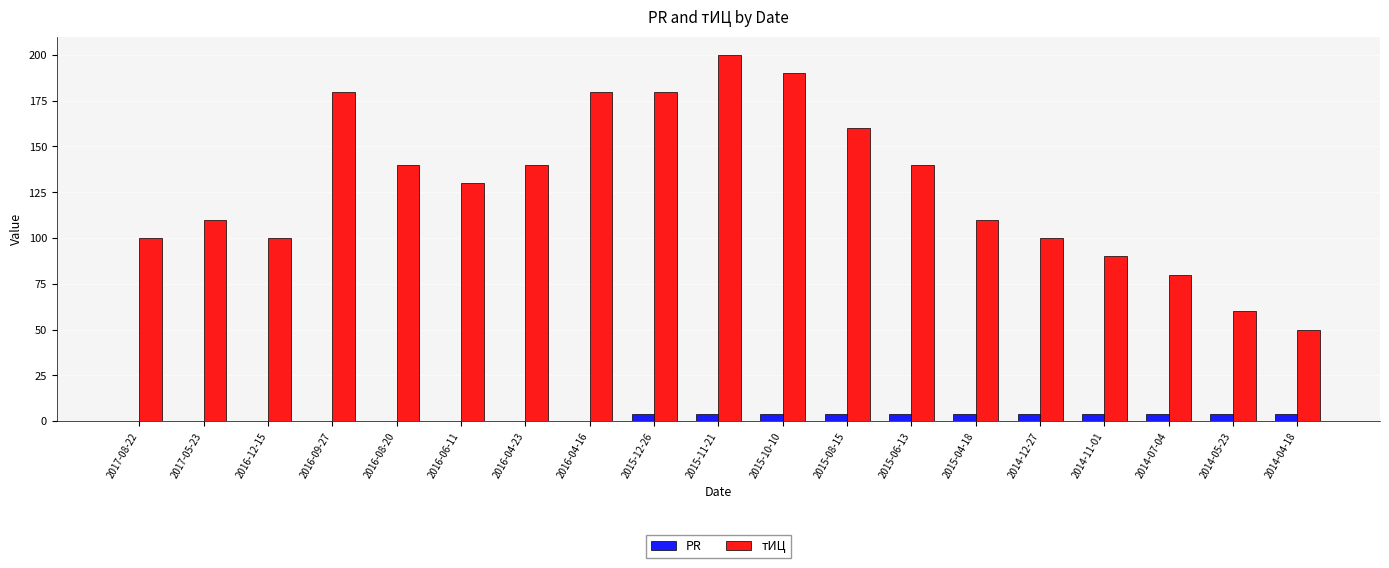

What is the sum of the тИЦ values at 2016-04-16 and 2016-08-20?

320